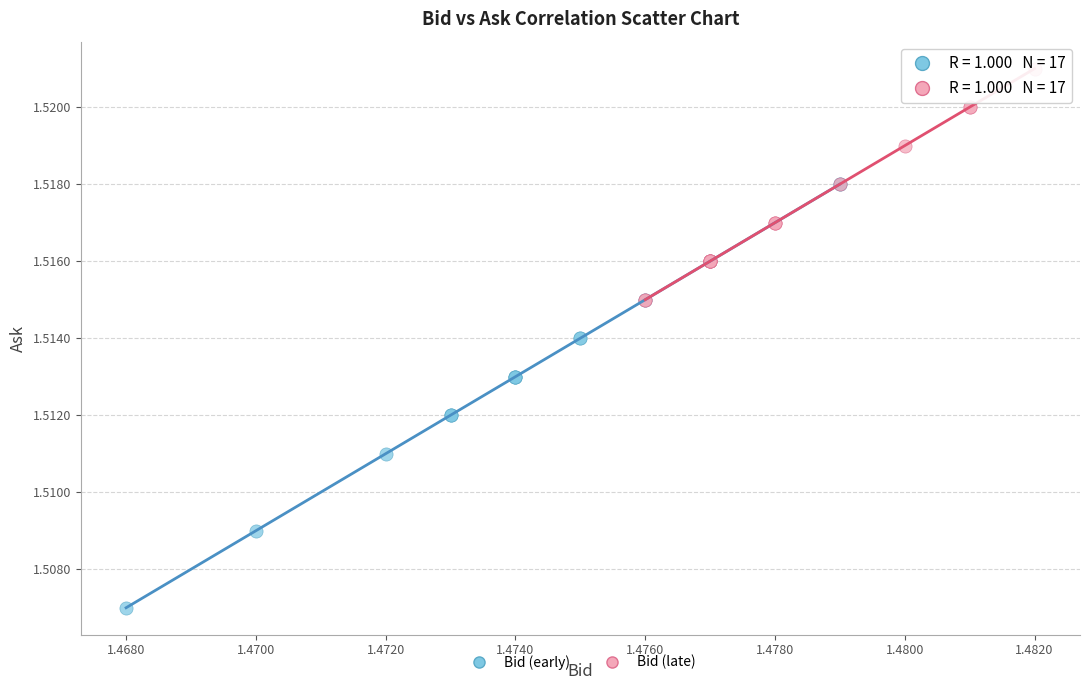

Which series has the largest Y range (max minus min)?

Bid (early)